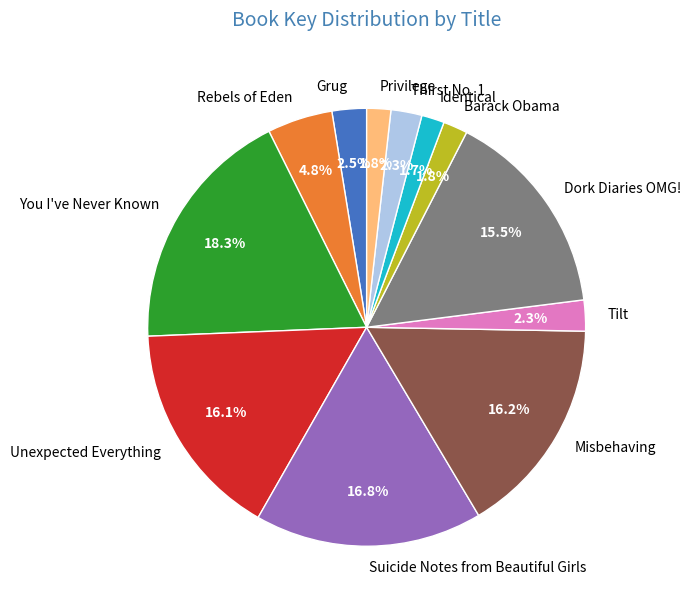

To the nearest percent, what is the difference between the Suicide Notes from Beautiful Girls and Privilege slice percentages?

15%